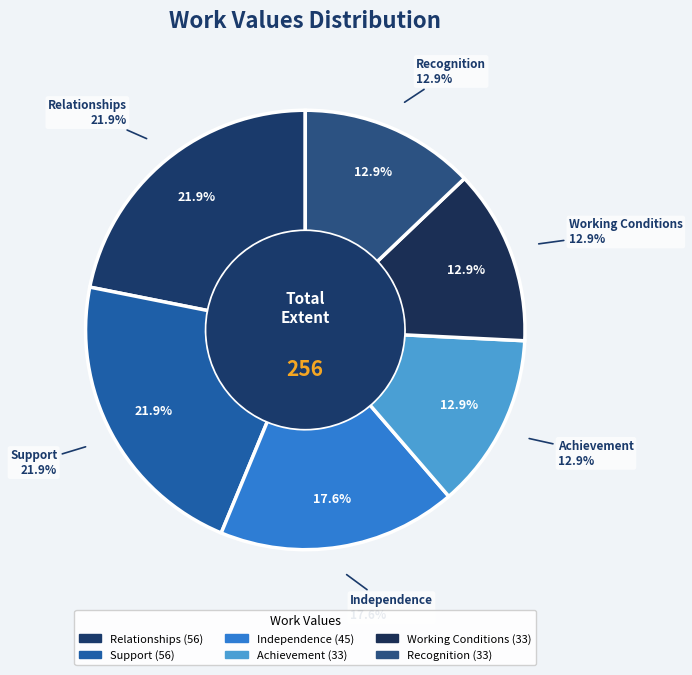

Between Support and Independence, which is larger?

Support